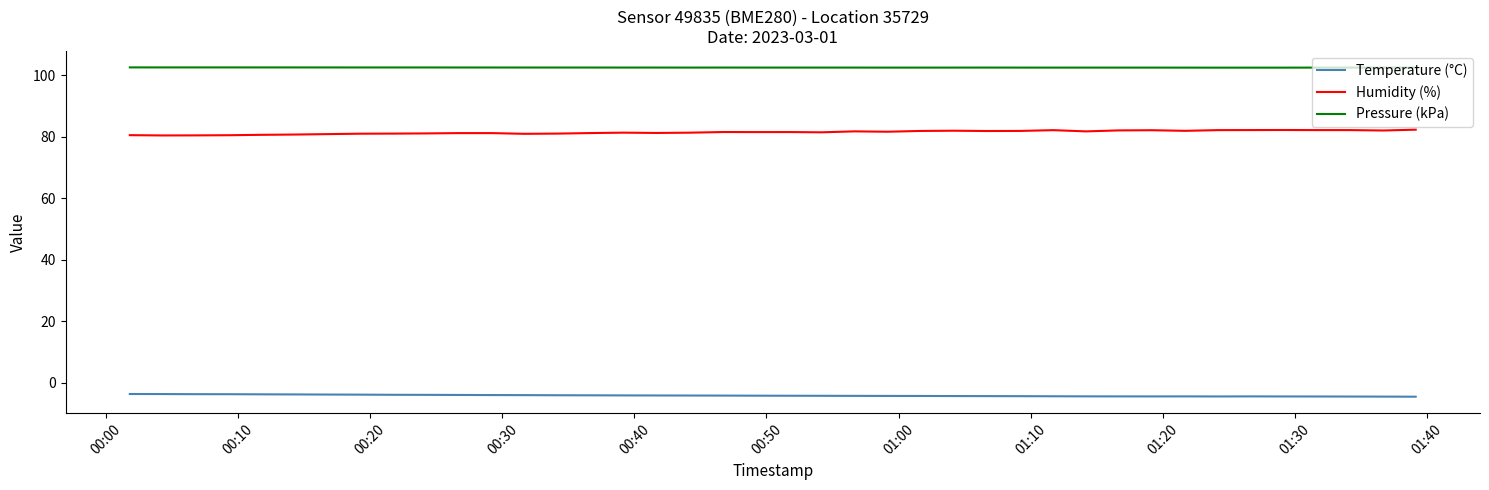

Rank the series by their maximum value, from lowest to highest.

Temperature (°C), Humidity (%), Pressure (kPa)